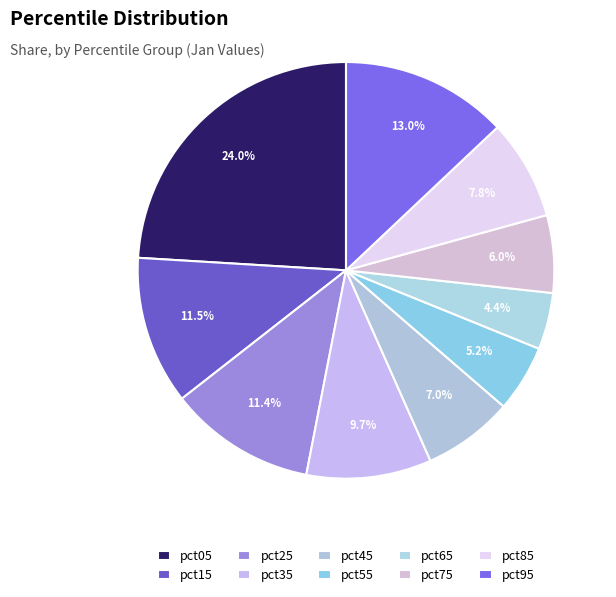

How many segments does this pie chart have?

10